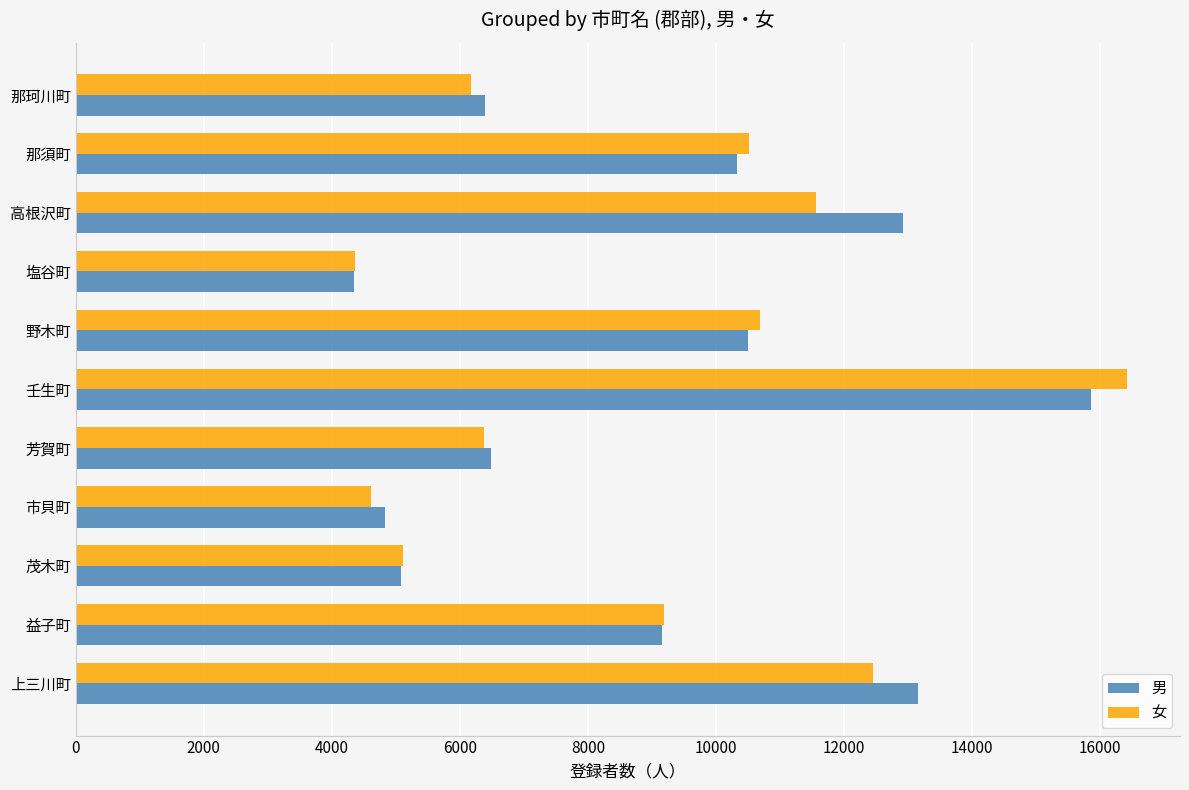

What is the sum of the 女 values at 市貝町 and 高根沢町?

16183